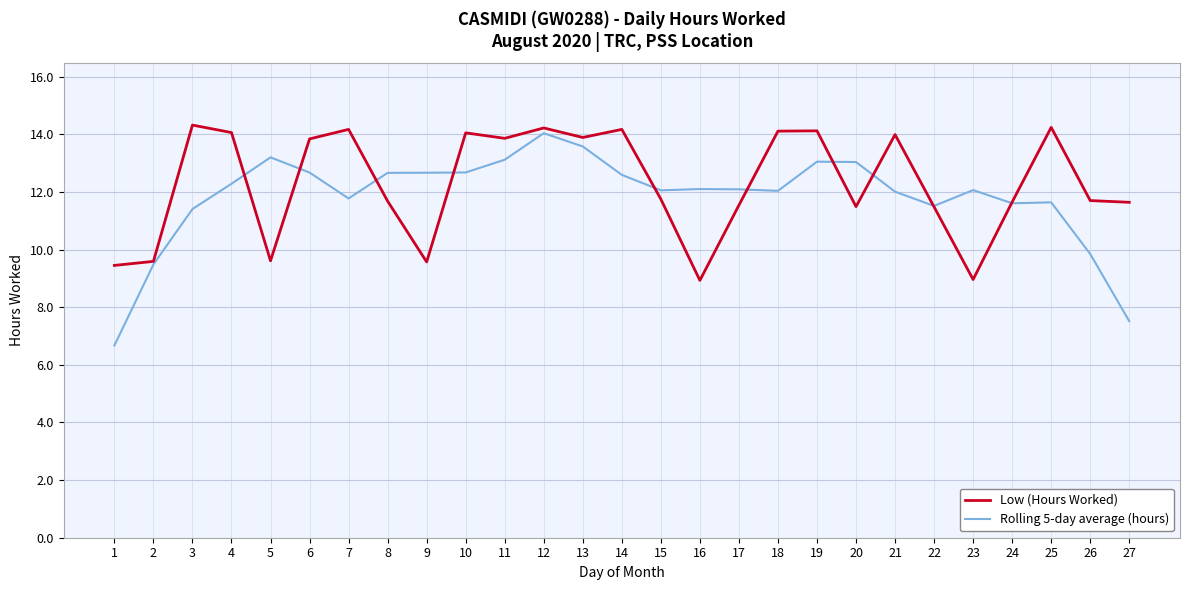

Is the value of Low (Hours Worked) at 27 greater than the value of Rolling 5-day average (hours) at 15?

No